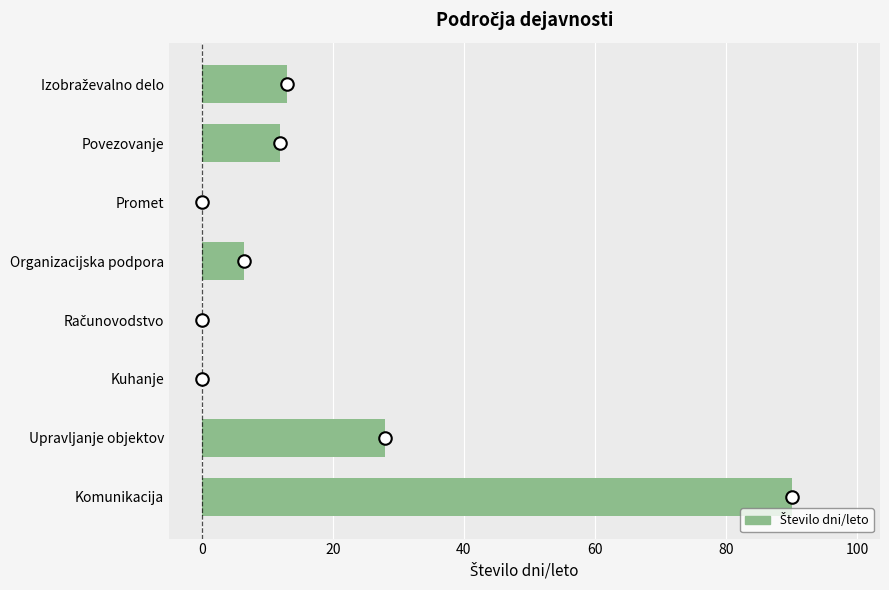

What is the sum of the values at Povezovanje and Promet?

12.0